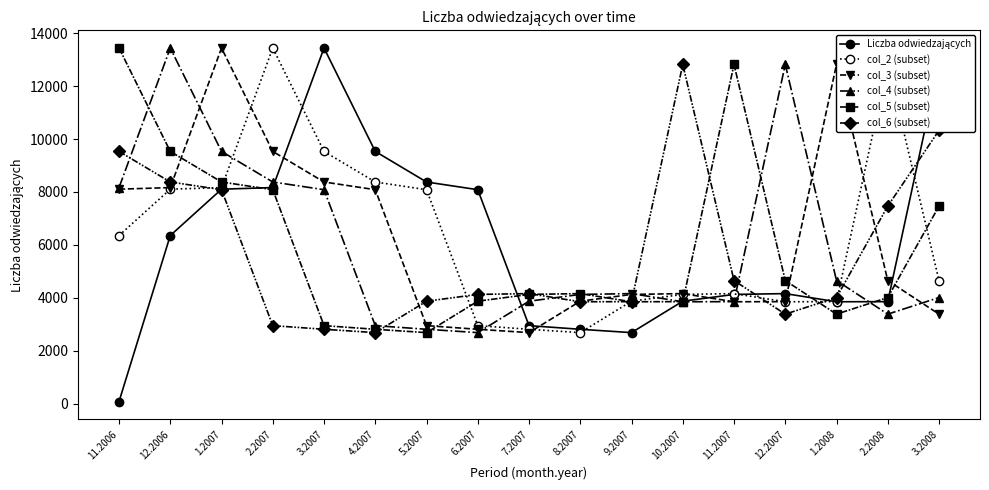

The value of col_5 (subset) at 3.2008 is 9888. True or false?

False